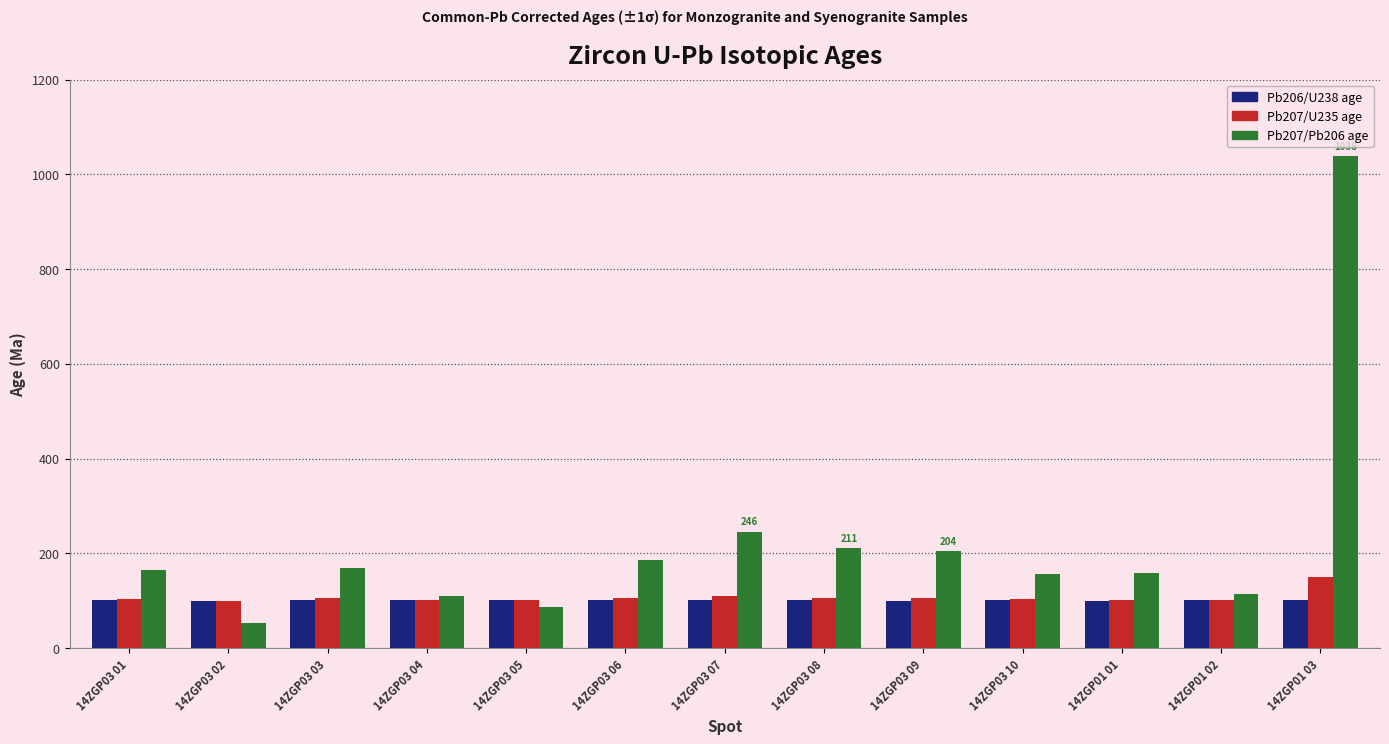

How many categories are shown in the chart?

13